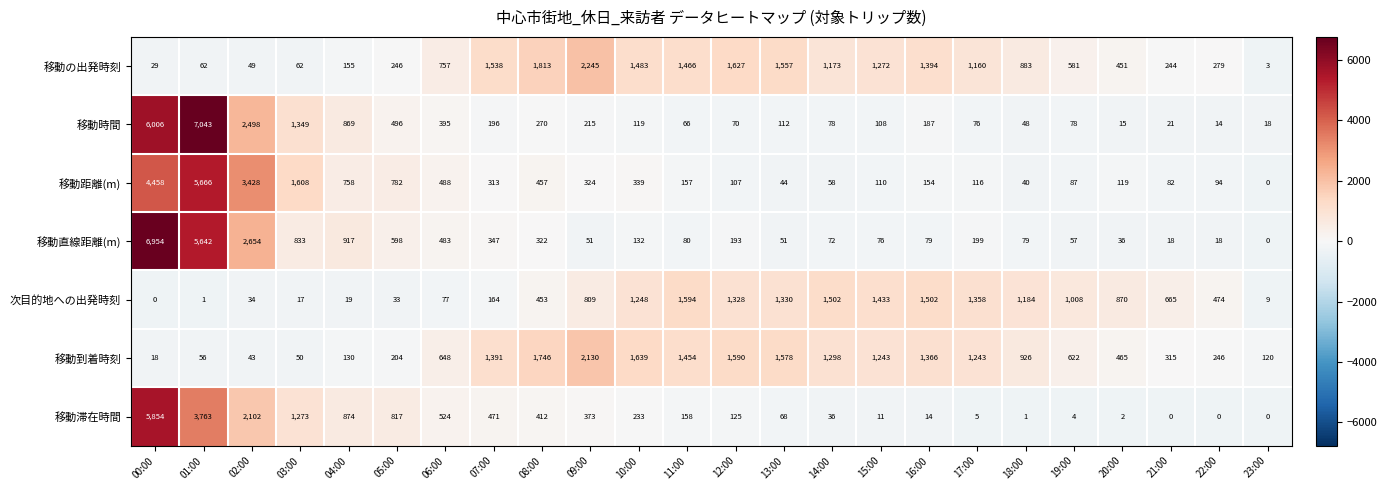

Which series has the largest total across all categories?

移動の出発時刻